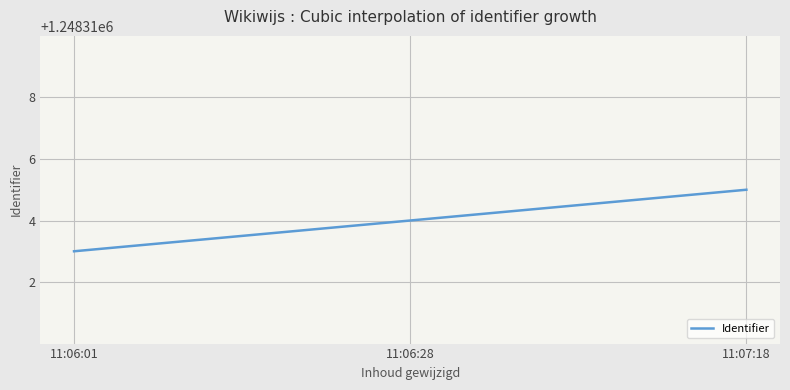

What is the maximum value shown in the chart?

1248315.0